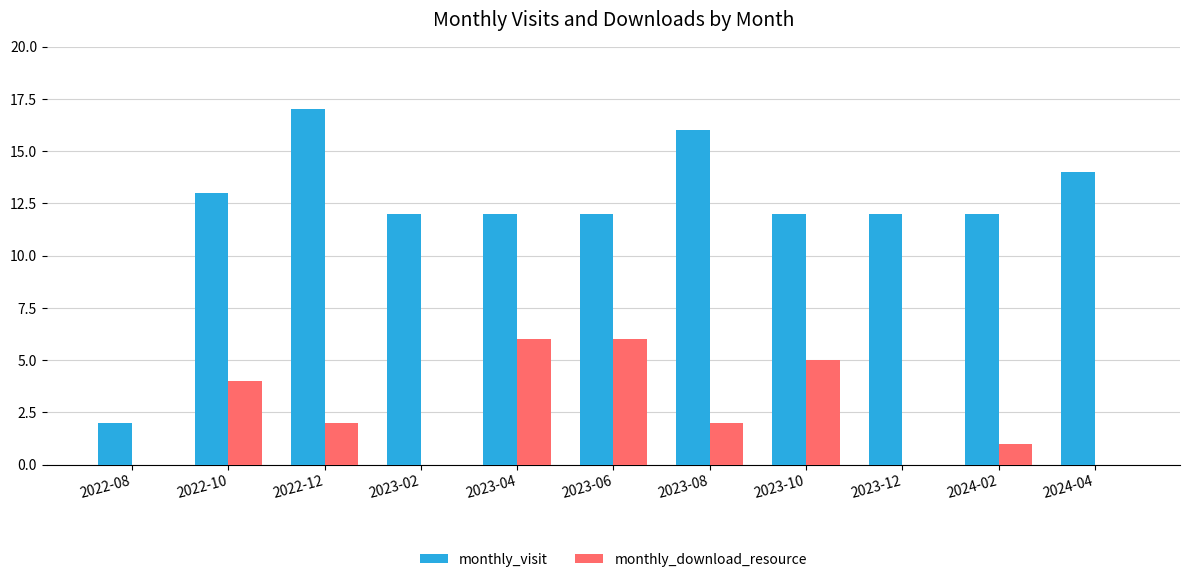

Count the number of data series in this chart.

2